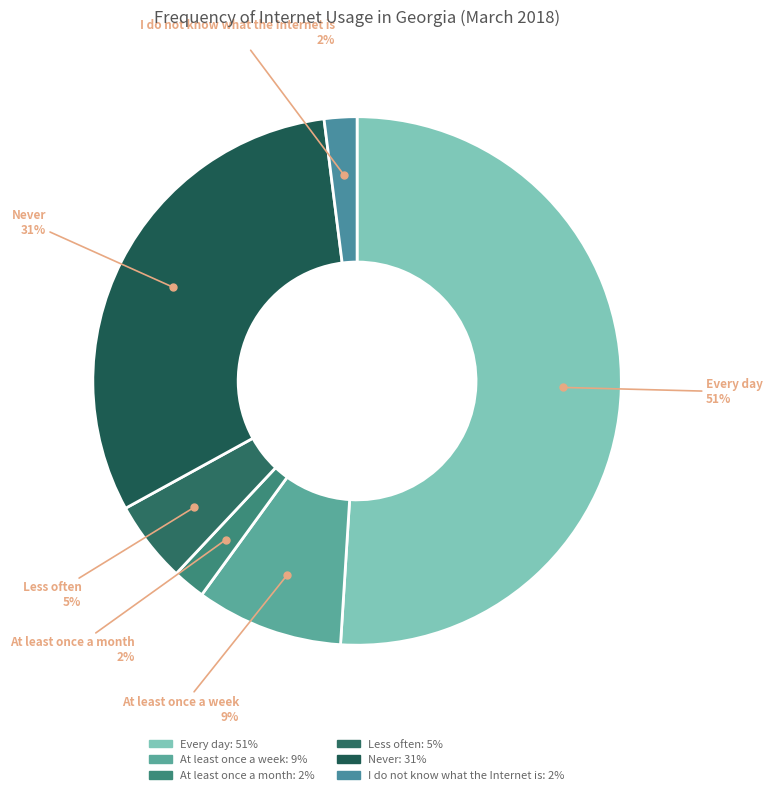

Combined, do At least once a week and Every day account for over 50%?

Yes